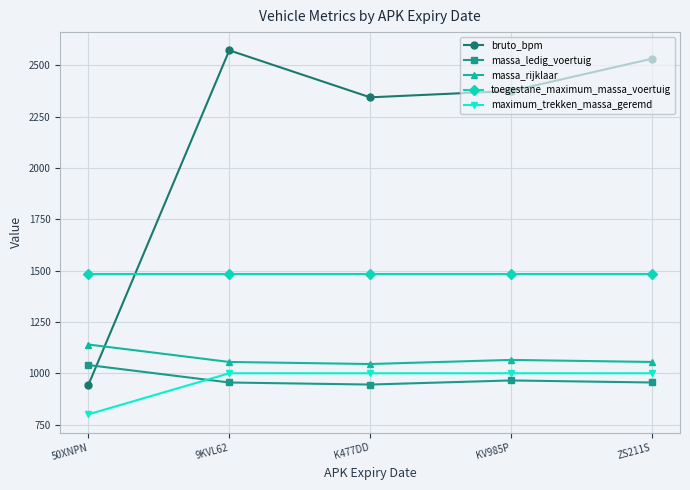

True or false: massa_ledig_voertuig has a value of 385 at ZS211S.

False